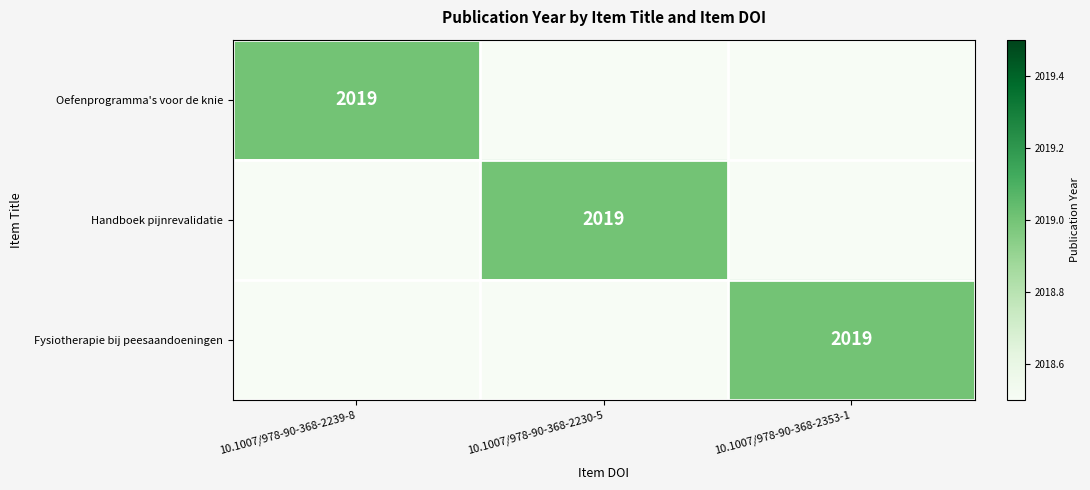

The value of Fysiotherapie bij peesaandoeningen at 10.1007/978-90-368-2353-1 is 670. True or false?

False